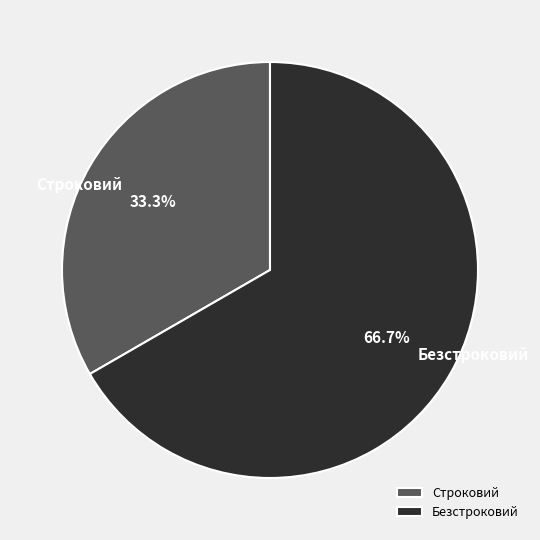

Is there any slice that represents more than half of the pie?

Yes